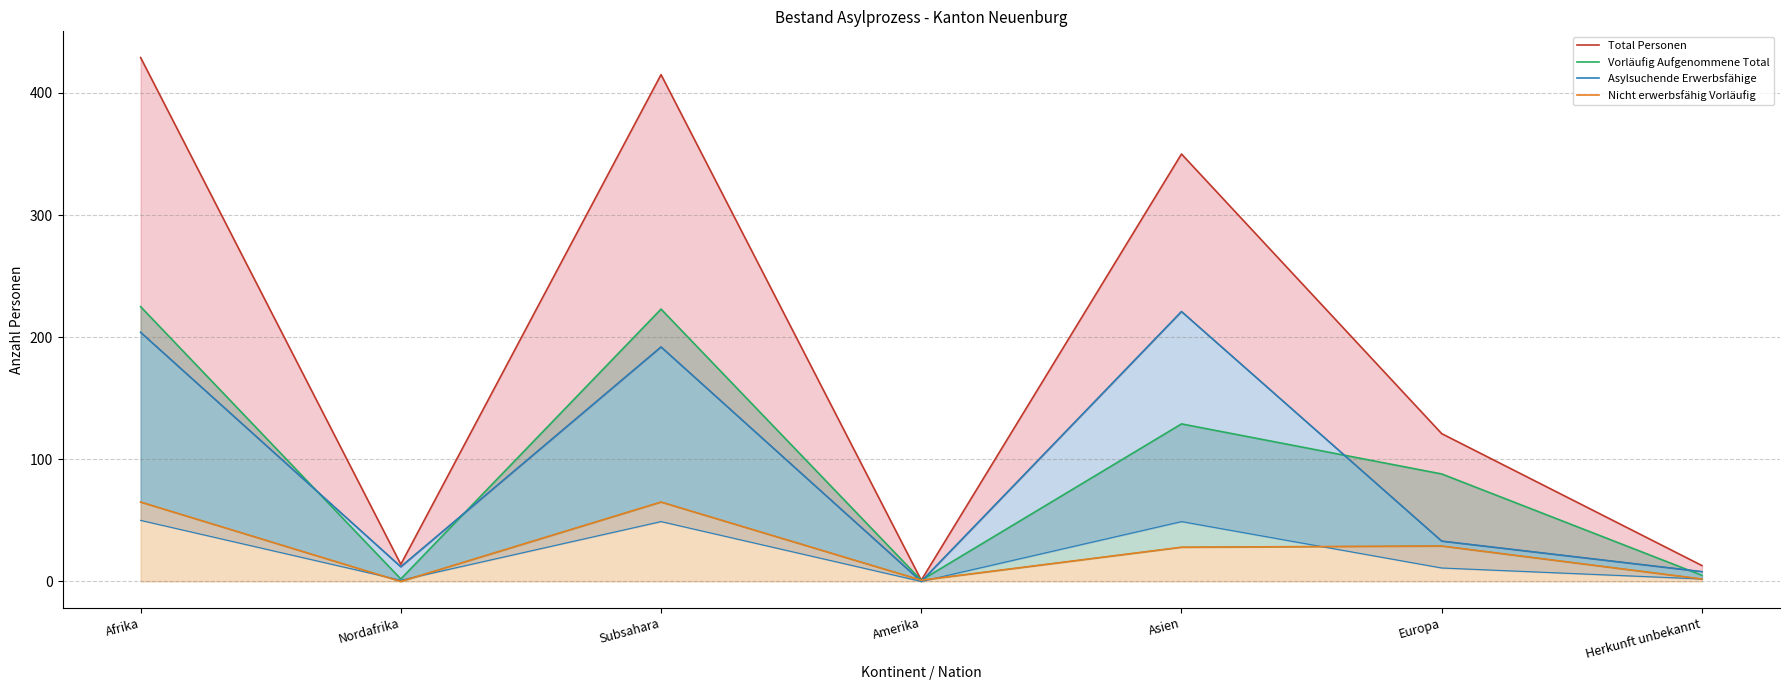

Rank the series by their maximum value, from highest to lowest.

Total Personen, Vorläufig Aufgenommene Total, Asylsuchende Erwerbsfähige, Nicht erwerbsfähig Vorläufig